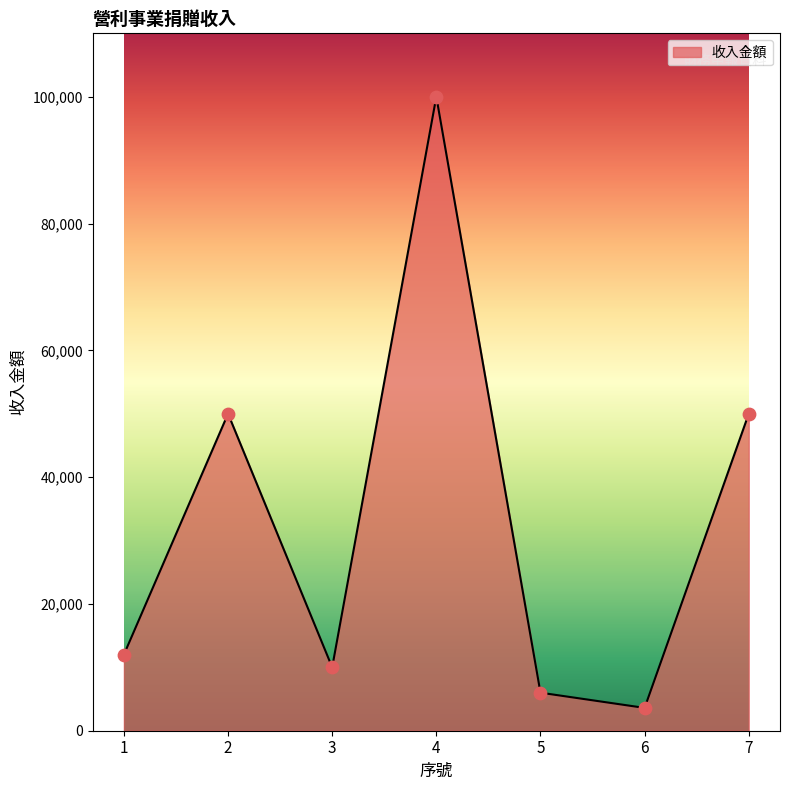

What is the change in value from 2 to 6?

-46400